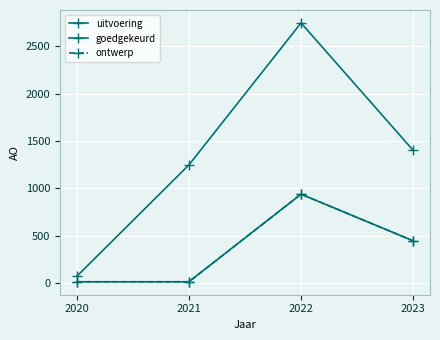

What is the total value across all series at 2023?

2298